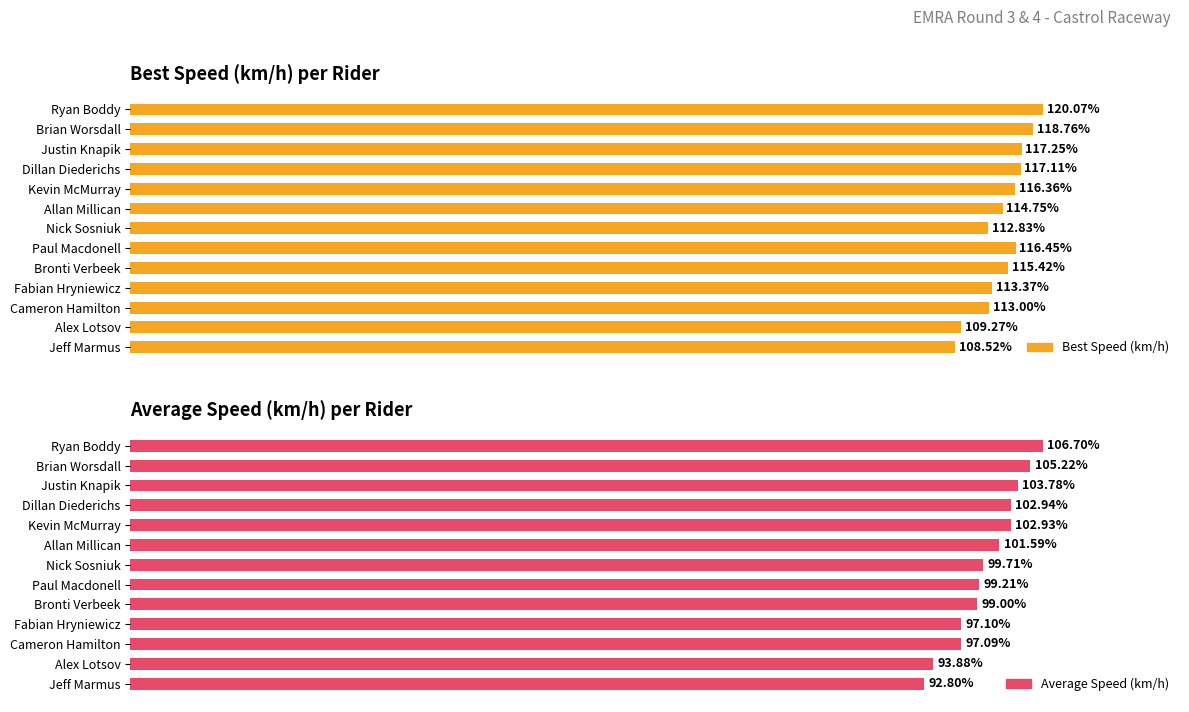

Rank the categories by Best Speed value from highest to lowest.

Ryan Boddy, Brian Worsdall, Justin Knapik, Dillan Diederichs, Paul Macdonell, Kevin McMurray, Bronti Verbeek, Allan Millican, Fabian Hryniewicz, Cameron Hamilton, Nick Sosniuk, Alex Lotsov, Jeff Marmus